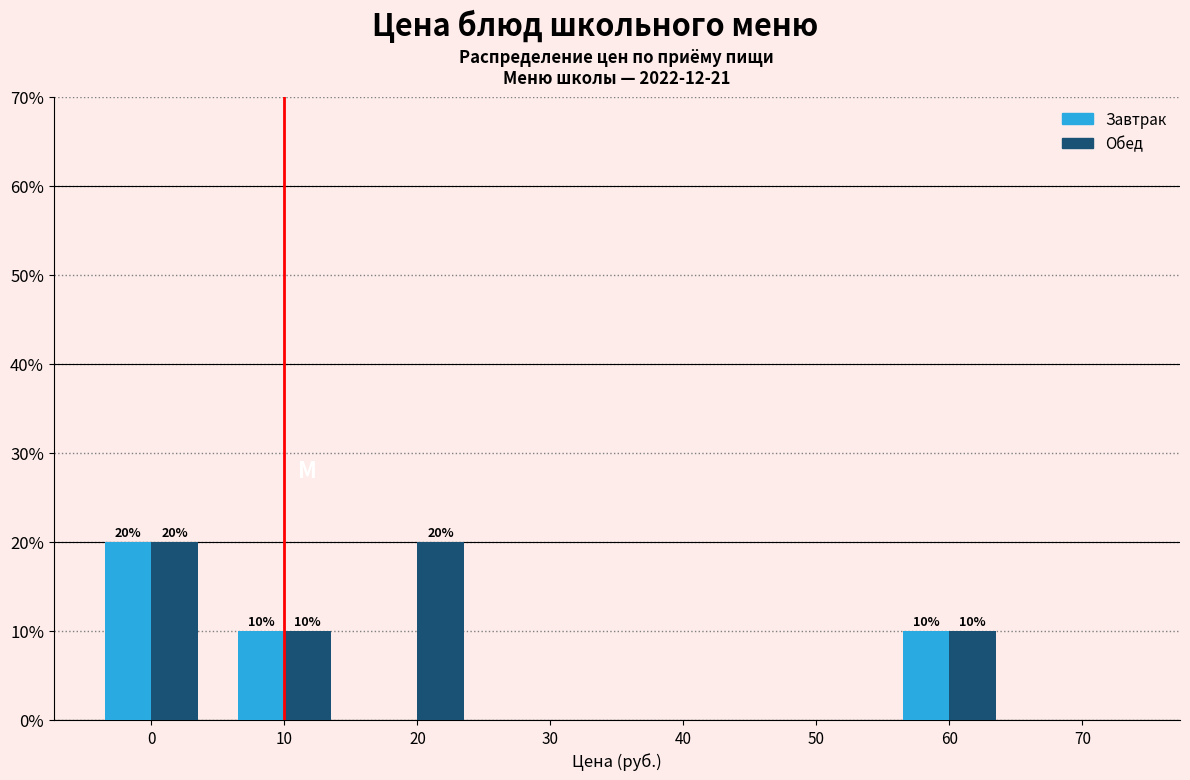

Is the value of Обед at 60 greater than the value of Завтрак at 0?

No